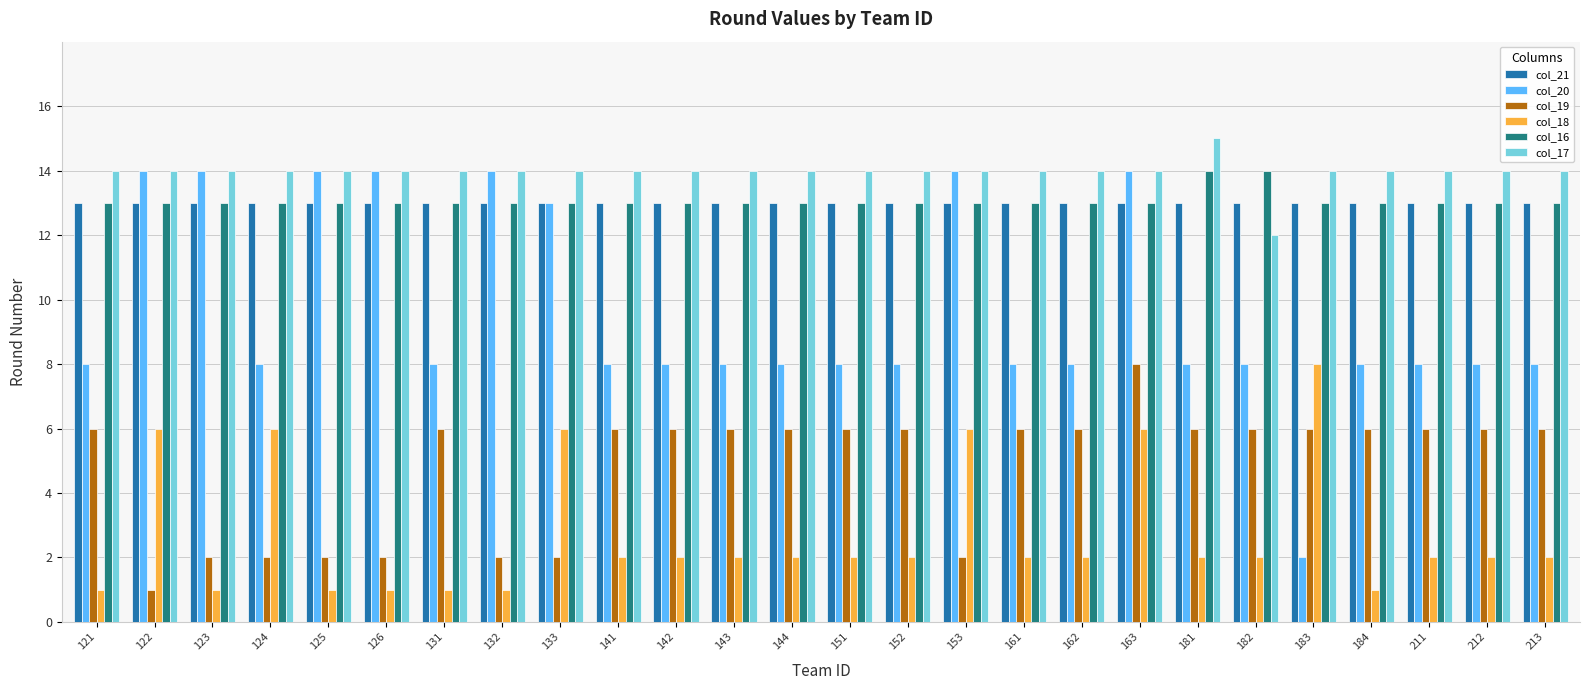

What is the difference between the highest and lowest values at 212?

12